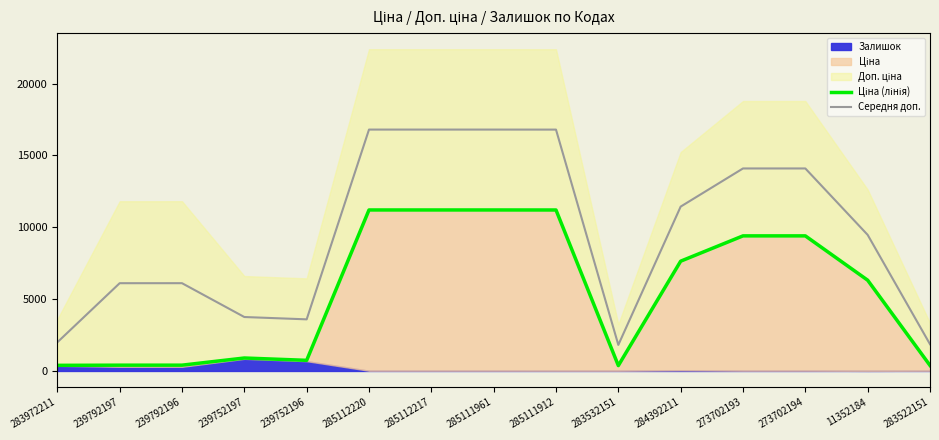

True or false: Ціна (лінія) has more than 0 points higher than both neighbors.

True